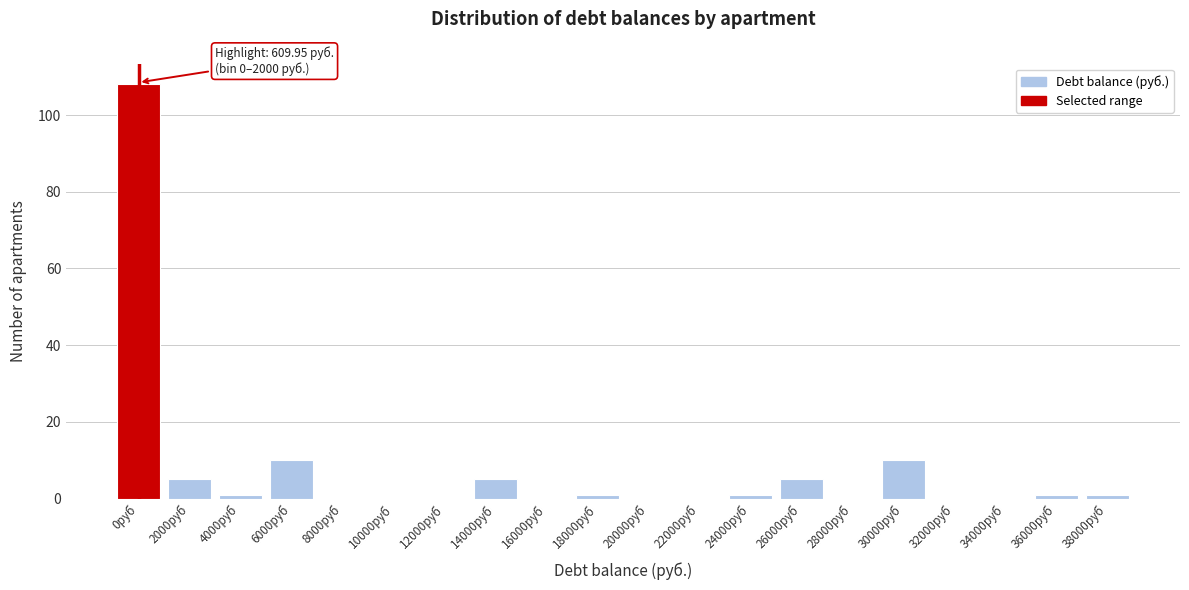

Reading left to right, what are all the values shown in this chart?

0руб=108	2000руб=5	4000руб=1	6000руб=10	8000руб=0	10000руб=0	12000руб=0	14000руб=5	16000руб=0	18000руб=1	20000руб=0	22000руб=0	24000руб=1	26000руб=5	28000руб=0	30000руб=10	32000руб=0	34000руб=0	36000руб=1	38000руб=1